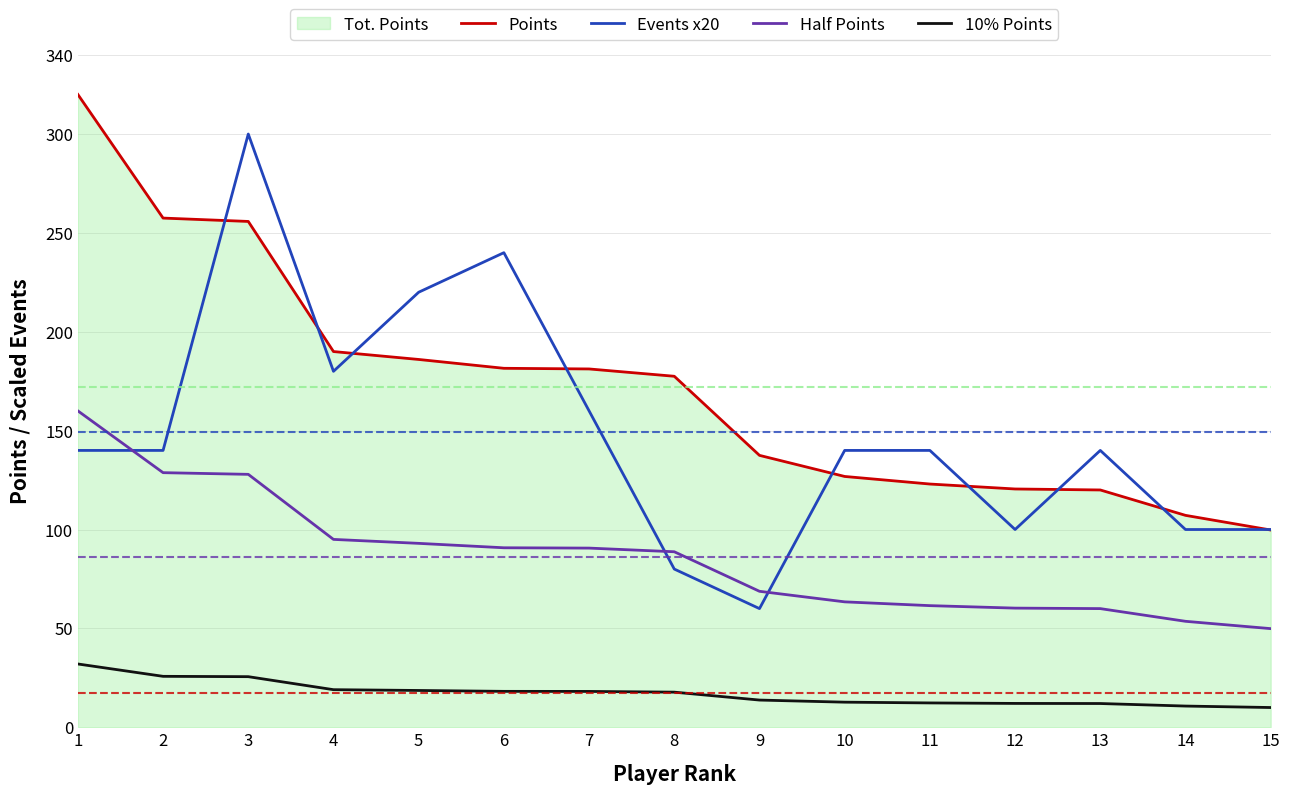

What is the value of the Half Points point at the 2nd from the left?

128.8